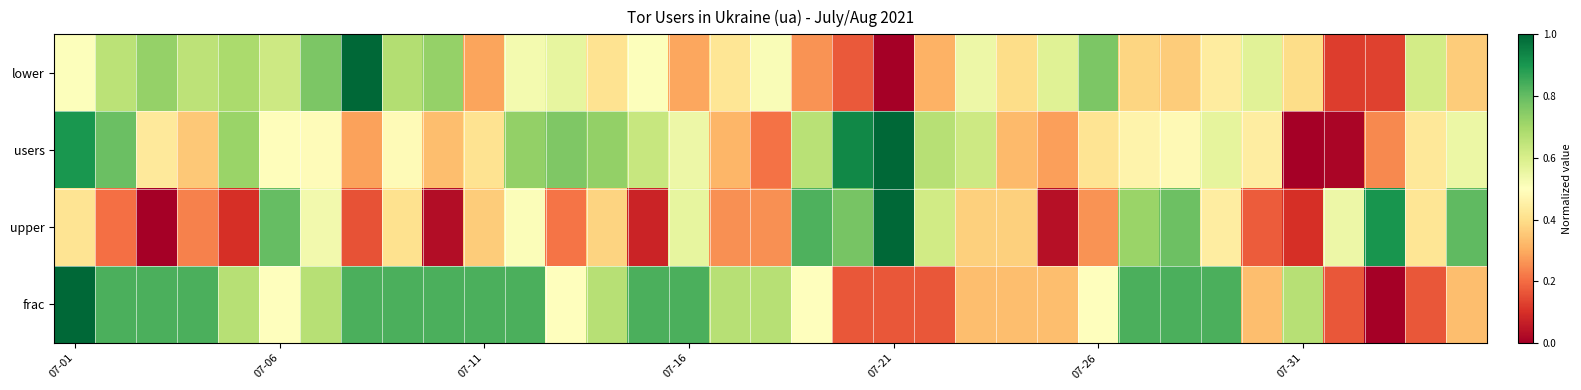

Which series has the largest total across all categories?

frac